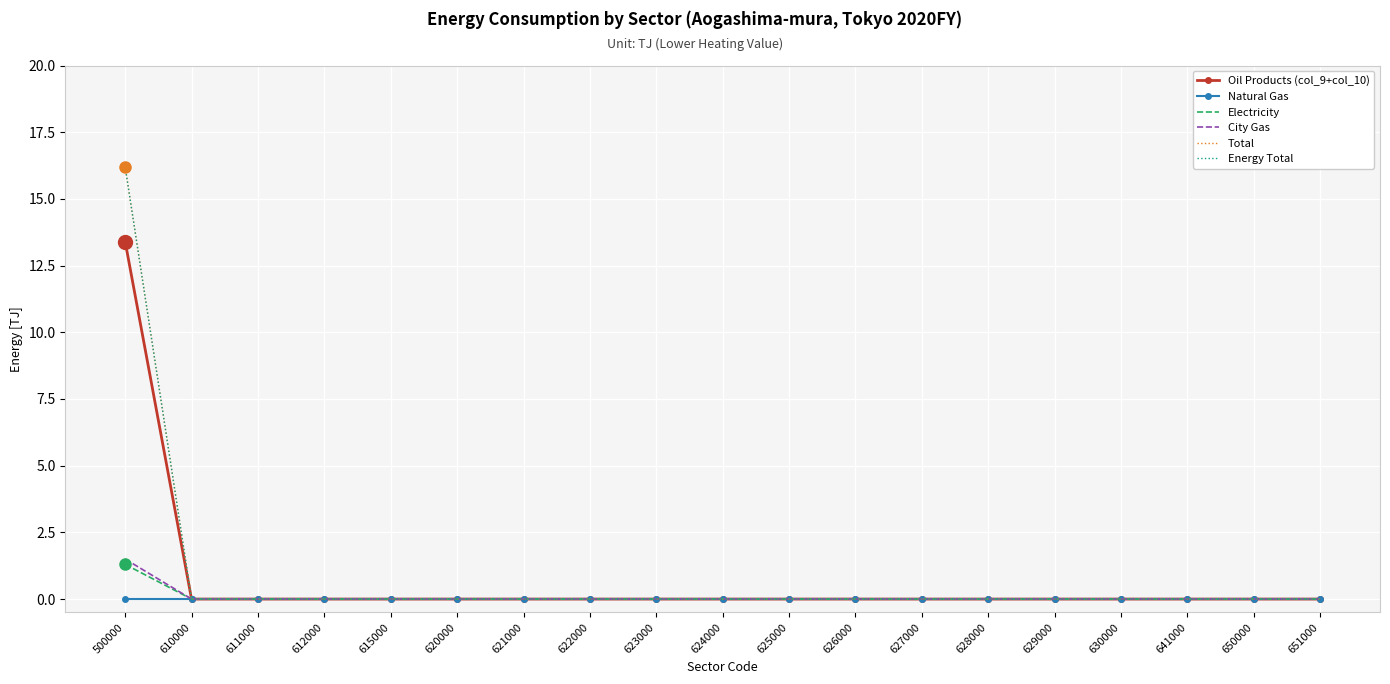

At which label does Oil Products (col_9+col_10) reach its minimum?

610000